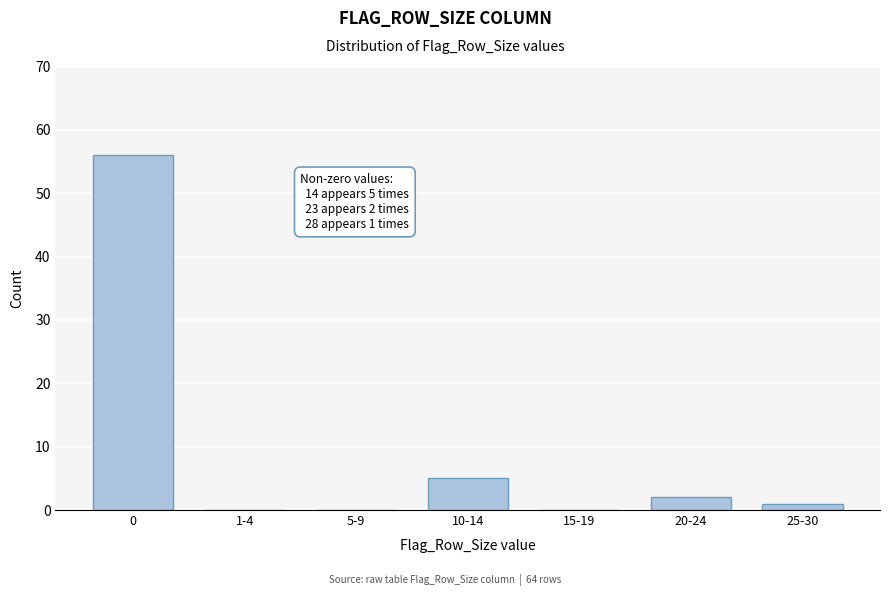

Reading left to right, extract all data points from this chart.

0=56	1-4=0	5-9=0	10-14=5	15-19=0	20-24=2	25-30=1